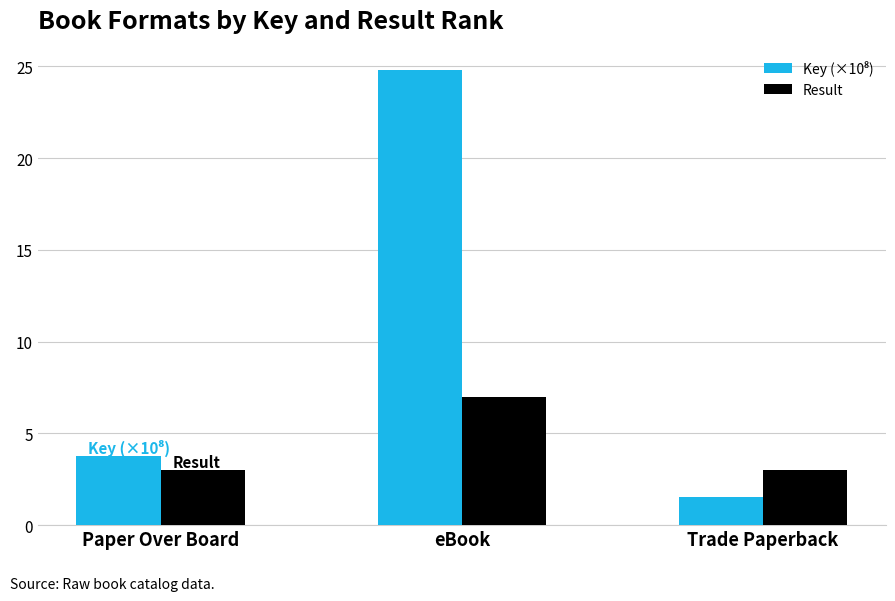

Count the Result values in the range 3 to 7.

3